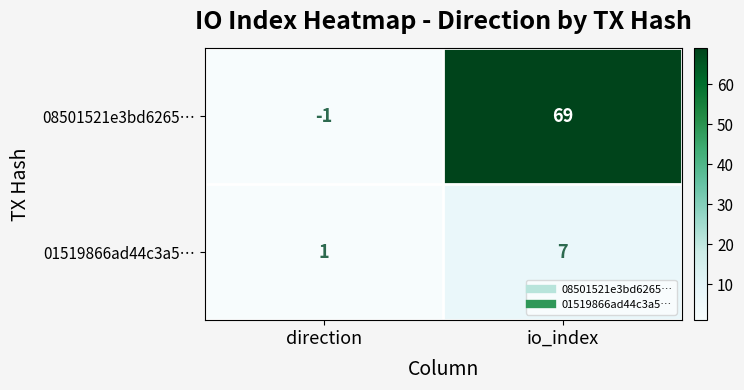

True or false: 08501521e3bd6265… has a value of 106 at io_index.

False